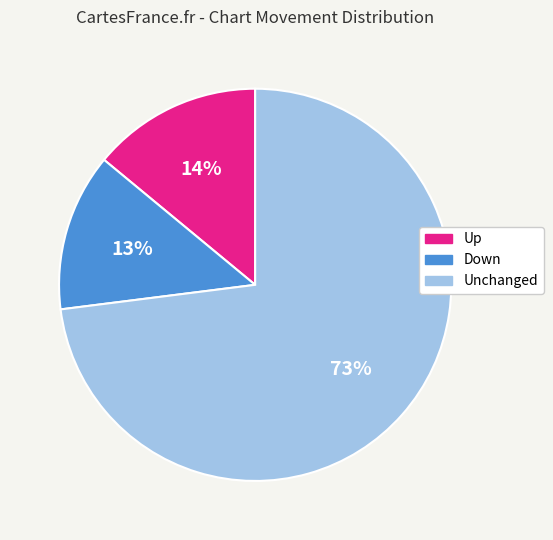

What percentage is the Down slice, to the nearest percent?

13%